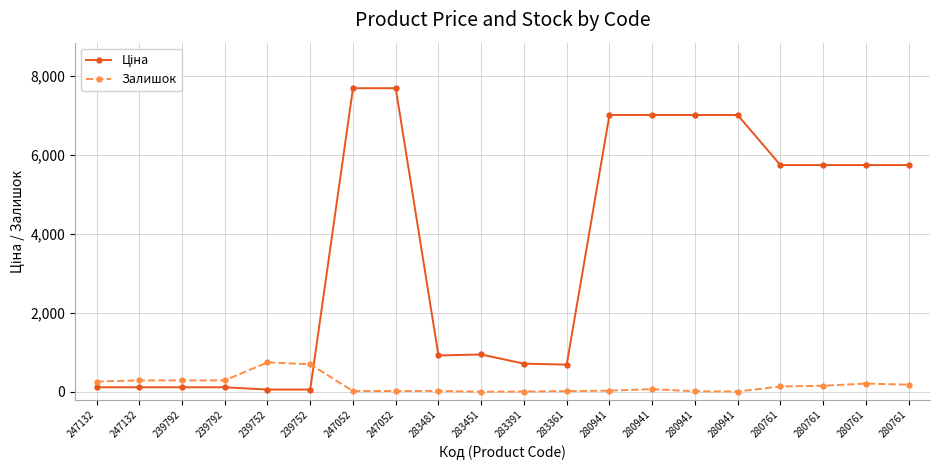

Is this an area chart (filled region under the line)?

No